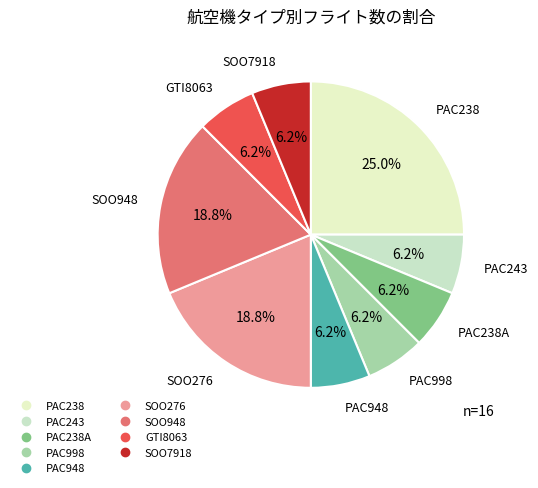

Count the number of slices in the pie.

9